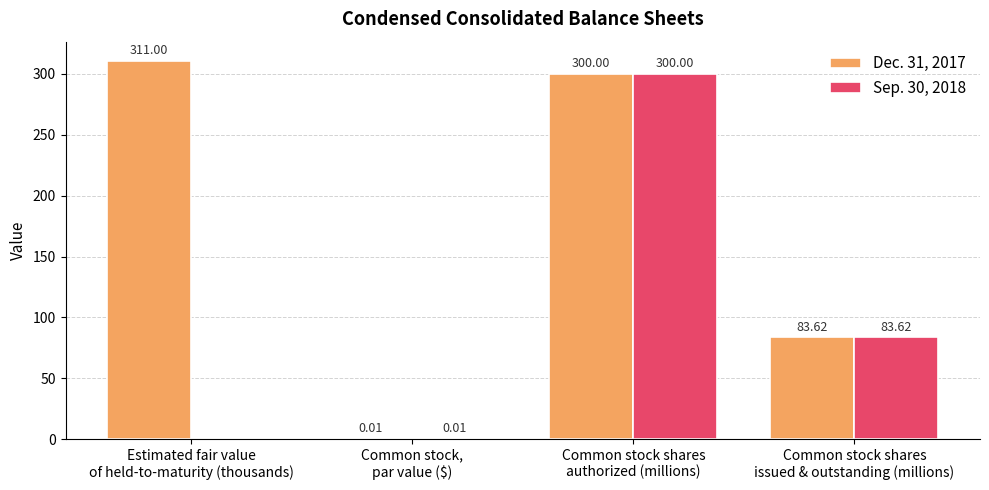

At which category is the sum across all series the highest?

Common stock shares
authorized (millions)